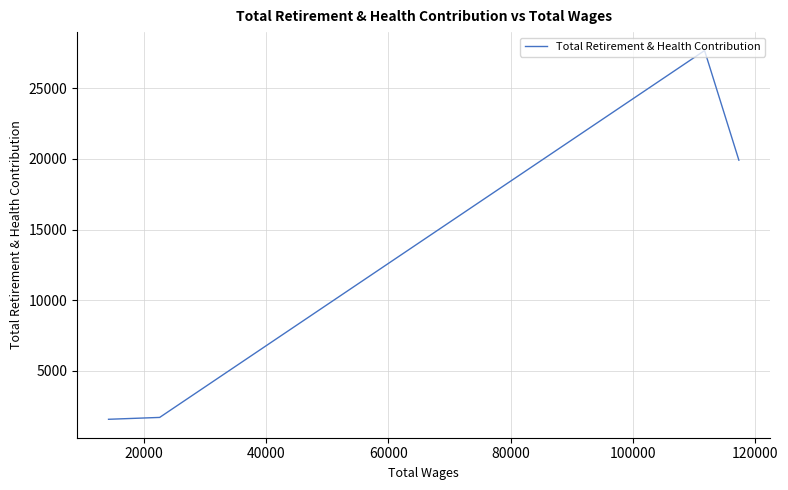

True or false: the data shows 12367 at 20000.

False